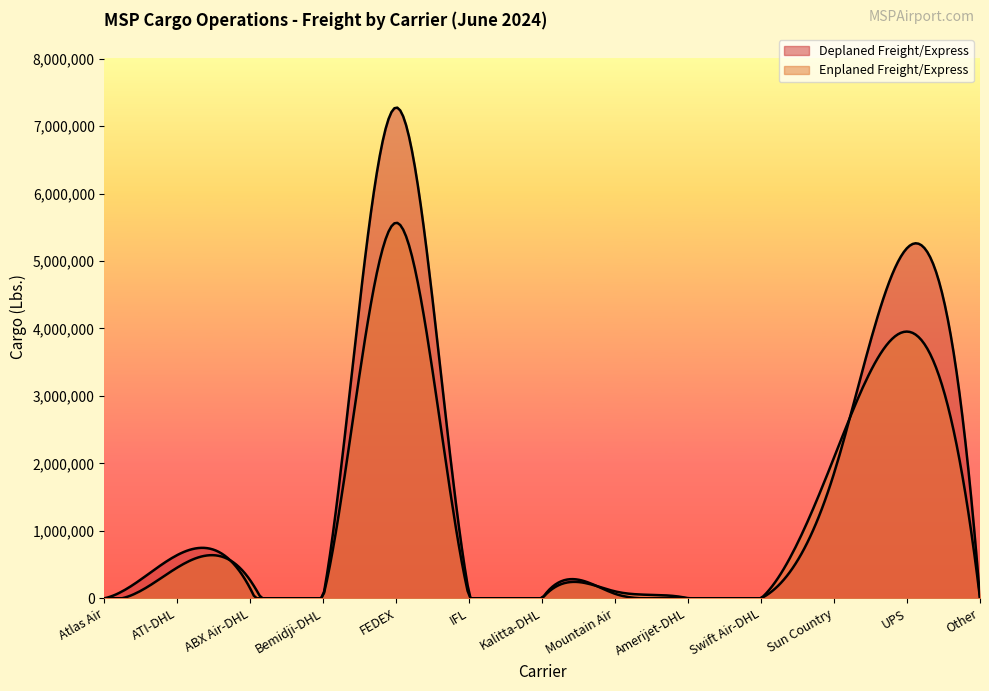

What are all the series names shown in the legend?

Deplaned Freight/Express, Enplaned Freight/Express